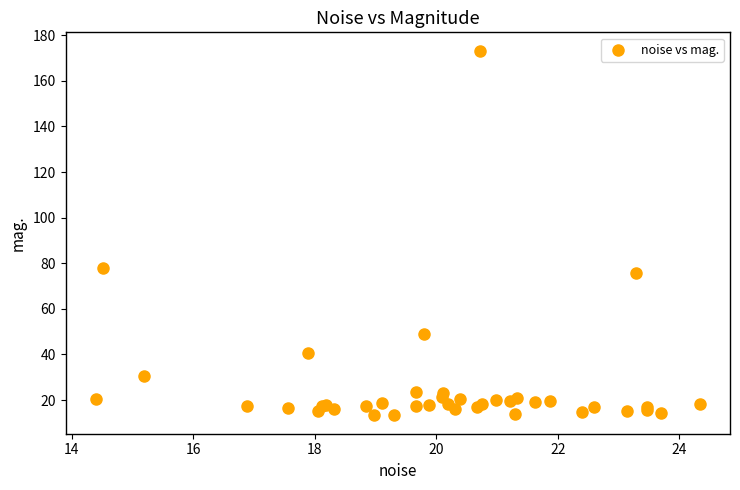

What Y value in the scatter plot is closest to 93?

77.8